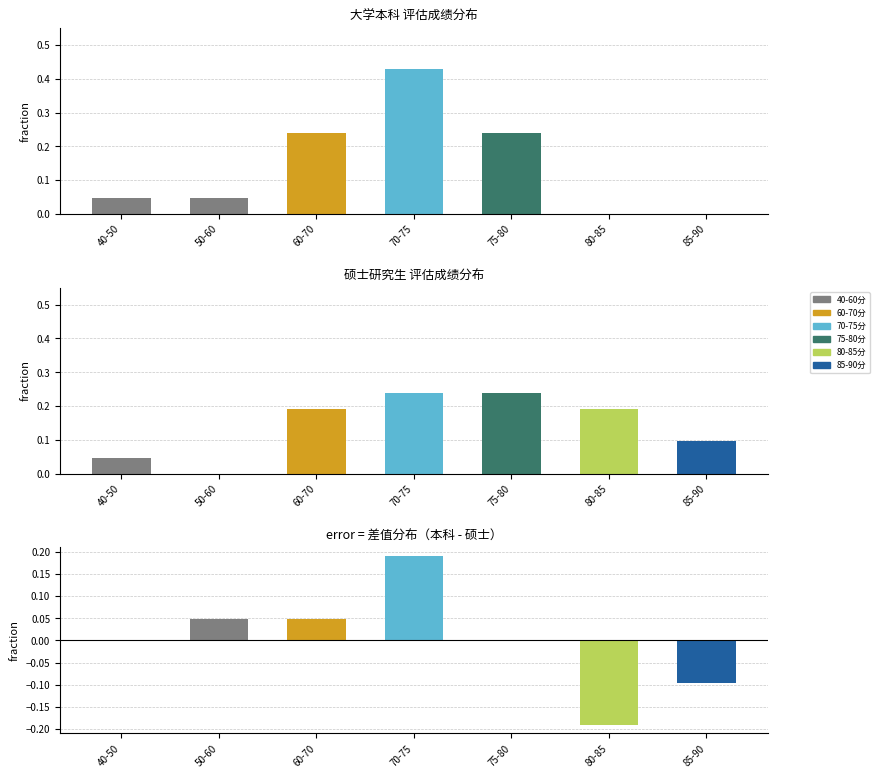

Rank the series at 60-70 from highest to lowest value.

大学本科, 硕士研究生, 差值(本科-硕士)